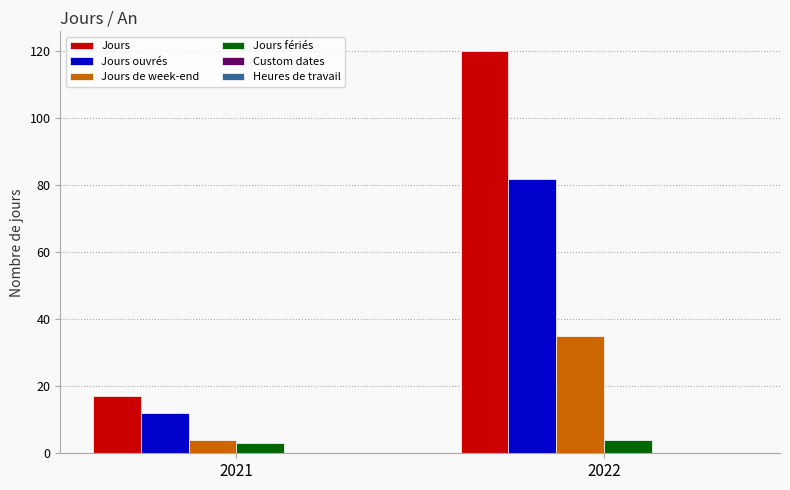

At how many categories does at least one series exceed 9?

2